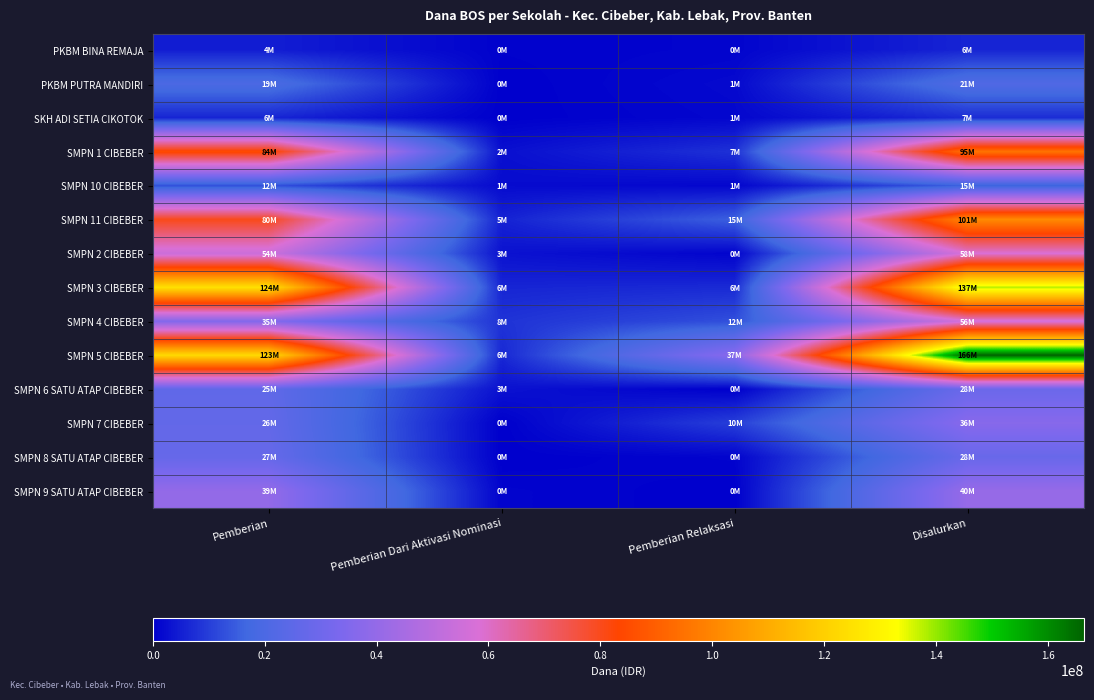

Reading right to left, transcribe all the data shown in this chart.

PKBM BINA REMAJA: Disalurkan=6000000	Pemberian Relaksasi=750000	Pemberian Dari Aktivasi Nominasi=375000	Pemberian=4875000
PKBM PUTRA MANDIRI: Disalurkan=21375000	Pemberian Relaksasi=1500000	Pemberian Dari Aktivasi Nominasi=0	Pemberian=19875000
SKH ADI SETIA CIKOTOK: Disalurkan=7125000	Pemberian Relaksasi=1125000	Pemberian Dari Aktivasi Nominasi=0	Pemberian=6000000
SMPN 1 CIBEBER: Disalurkan=95250000	Pemberian Relaksasi=7875000	Pemberian Dari Aktivasi Nominasi=2625000	Pemberian=84750000
SMPN 10 CIBEBER: Disalurkan=15750000	Pemberian Relaksasi=1125000	Pemberian Dari Aktivasi Nominasi=1875000	Pemberian=12750000
SMPN 11 CIBEBER: Disalurkan=101250000	Pemberian Relaksasi=15375000	Pemberian Dari Aktivasi Nominasi=5625000	Pemberian=80250000
SMPN 2 CIBEBER: Disalurkan=58125000	Pemberian Relaksasi=750000	Pemberian Dari Aktivasi Nominasi=3000000	Pemberian=54375000
SMPN 3 CIBEBER: Disalurkan=137625000	Pemberian Relaksasi=6750000	Pemberian Dari Aktivasi Nominasi=6000000	Pemberian=124875000
SMPN 4 CIBEBER: Disalurkan=56625000	Pemberian Relaksasi=12750000	Pemberian Dari Aktivasi Nominasi=8250000	Pemberian=35625000
SMPN 5 CIBEBER: Disalurkan=166500000	Pemberian Relaksasi=37125000	Pemberian Dari Aktivasi Nominasi=6375000	Pemberian=123000000
SMPN 6 SATU ATAP CIBEBER: Disalurkan=28875000	Pemberian Relaksasi=0	Pemberian Dari Aktivasi Nominasi=3000000	Pemberian=25875000
SMPN 7 CIBEBER: Disalurkan=36750000	Pemberian Relaksasi=10125000	Pemberian Dari Aktivasi Nominasi=0	Pemberian=26625000
SMPN 8 SATU ATAP CIBEBER: Disalurkan=28125000	Pemberian Relaksasi=750000	Pemberian Dari Aktivasi Nominasi=0	Pemberian=27375000
SMPN 9 SATU ATAP CIBEBER: Disalurkan=40500000	Pemberian Relaksasi=0	Pemberian Dari Aktivasi Nominasi=750000	Pemberian=39750000